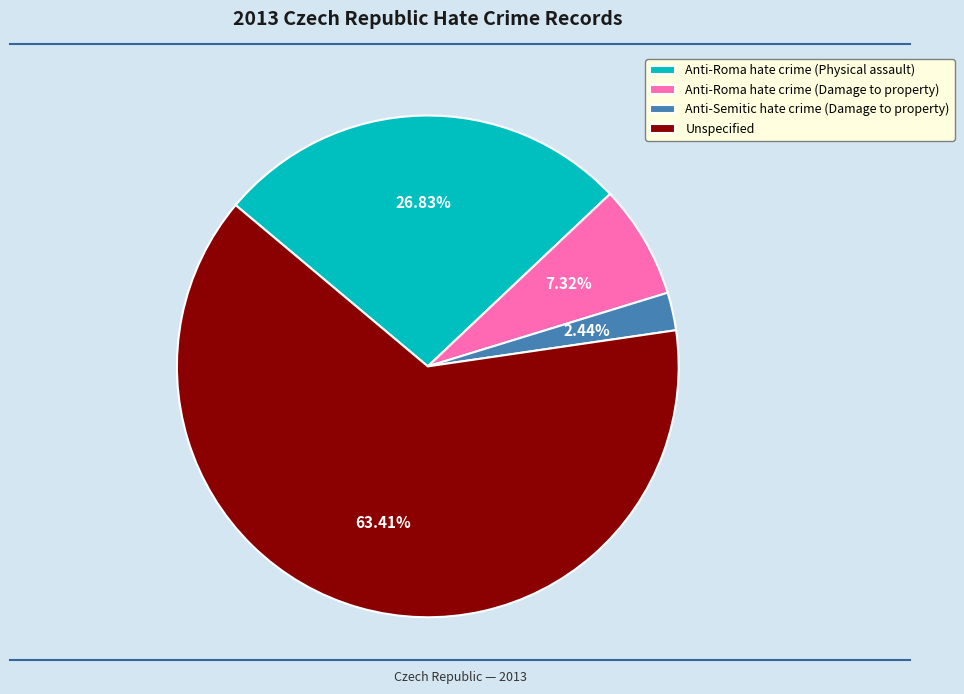

How many slices are in this pie chart?

4